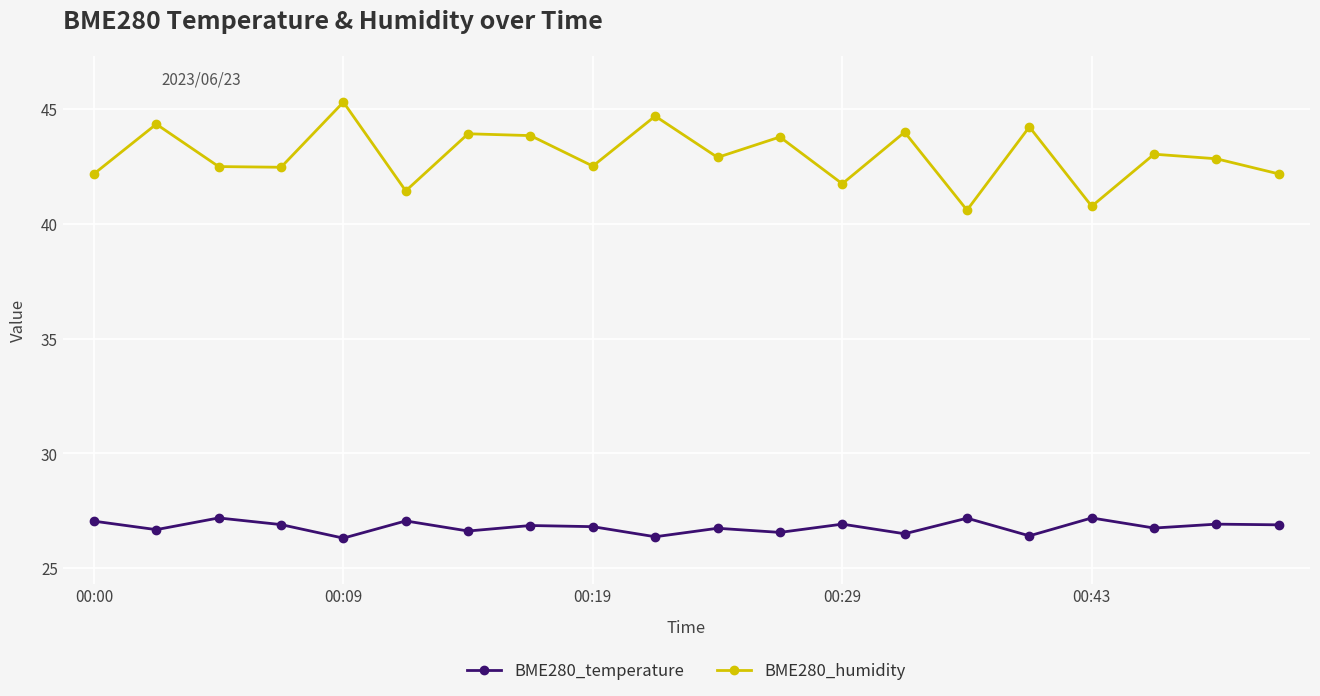

True or false: BME280_humidity has more than 2 points higher than both neighbors.

True